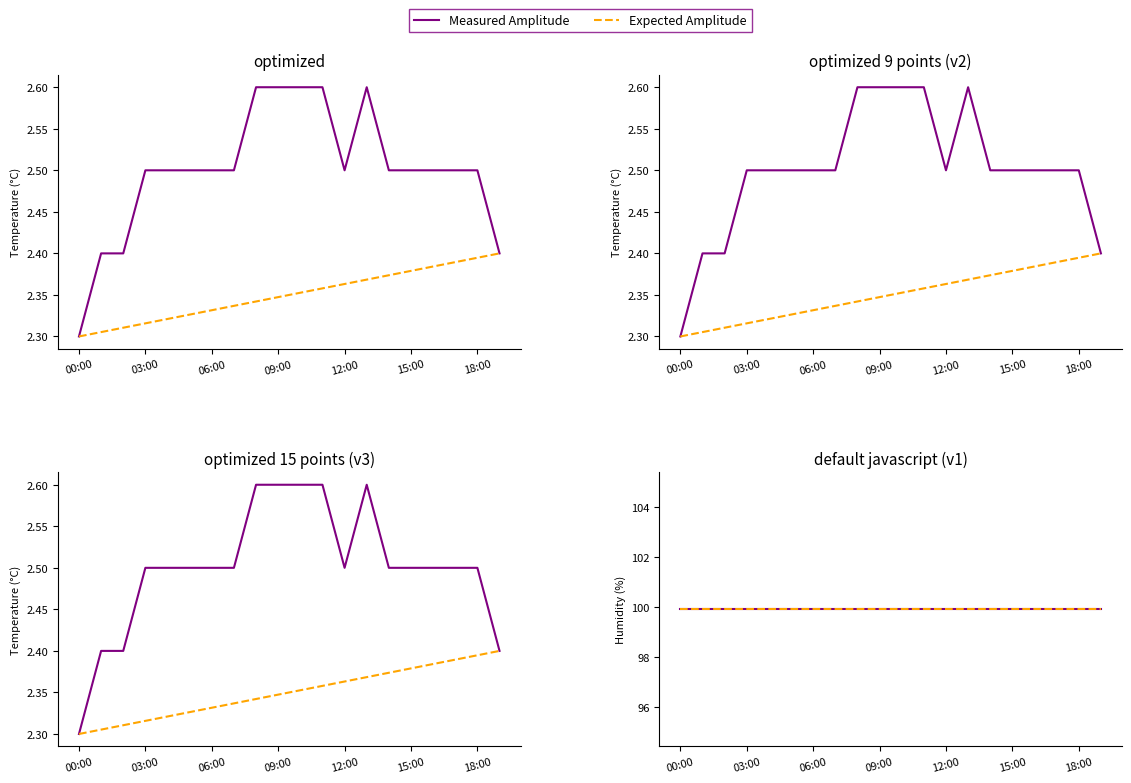

Reading right to left, list all the values displayed in this chart.

19:00=2.4	18:00=2.5	17:00=2.5	16:00=2.5	15:00=2.5	14:00=2.5	13:00=2.6	12:00=2.5	11:00=2.6	10:00=2.6	09:00=2.6	08:00=2.6	07:00=2.5	06:00=2.5	05:00=2.5	04:00=2.5	03:00=2.5	02:00=2.4	01:00=2.4	00:00=2.3